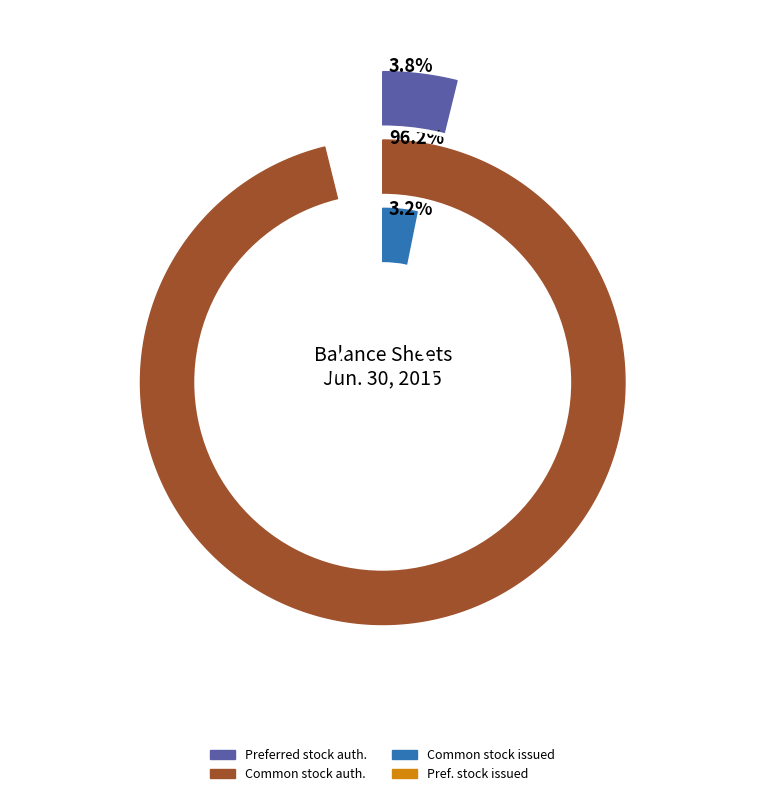

Approximately how many times larger is the value at Common stock, shares authorized compared to Preferred stock, shares authorized?

25.0